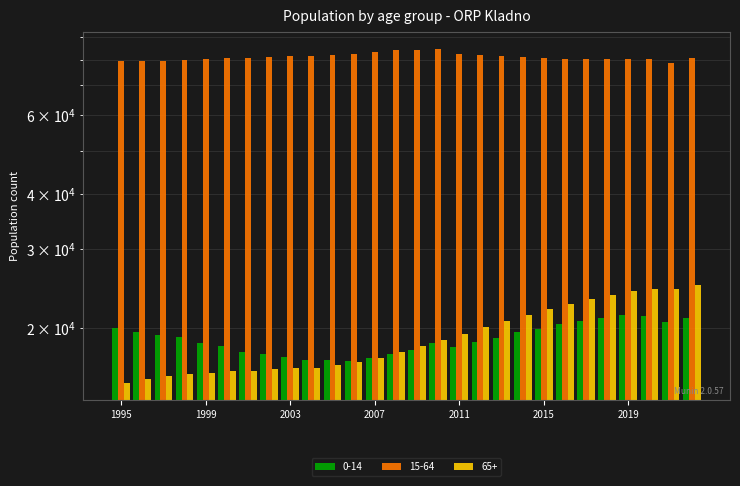

What is the difference between the maximum and minimum values in the 0-14 series?

4469